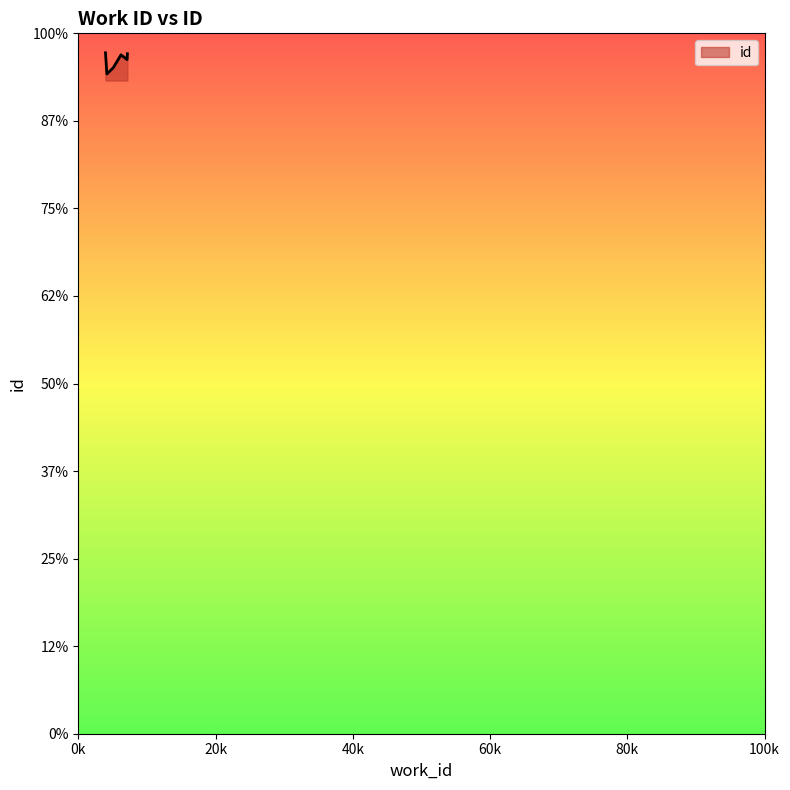

Which label corresponds to the largest value in the chart?

3962